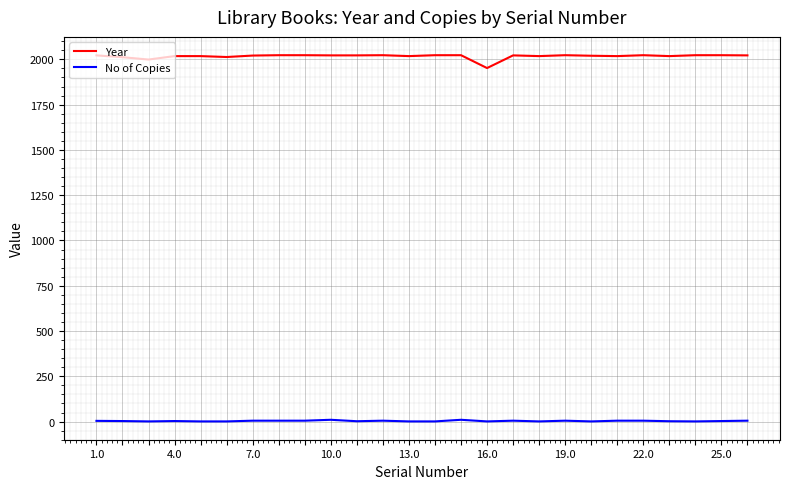

True or false: Year and No of Copies intersect in this chart.

False